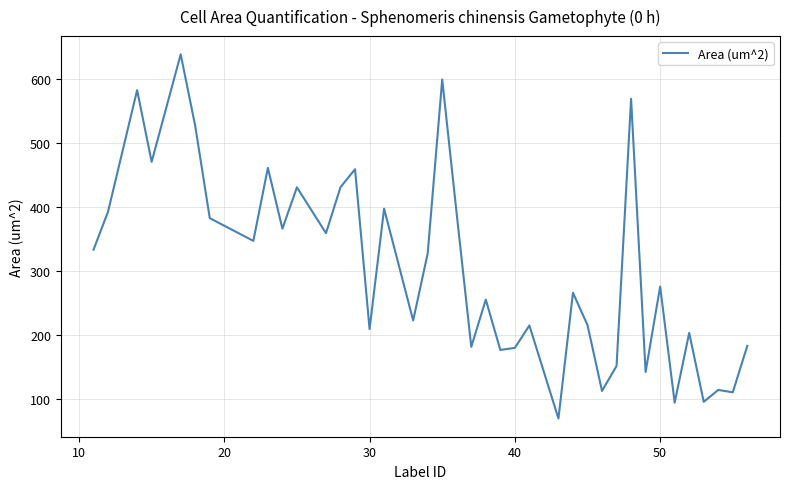

What is the smallest value displayed?

69.5